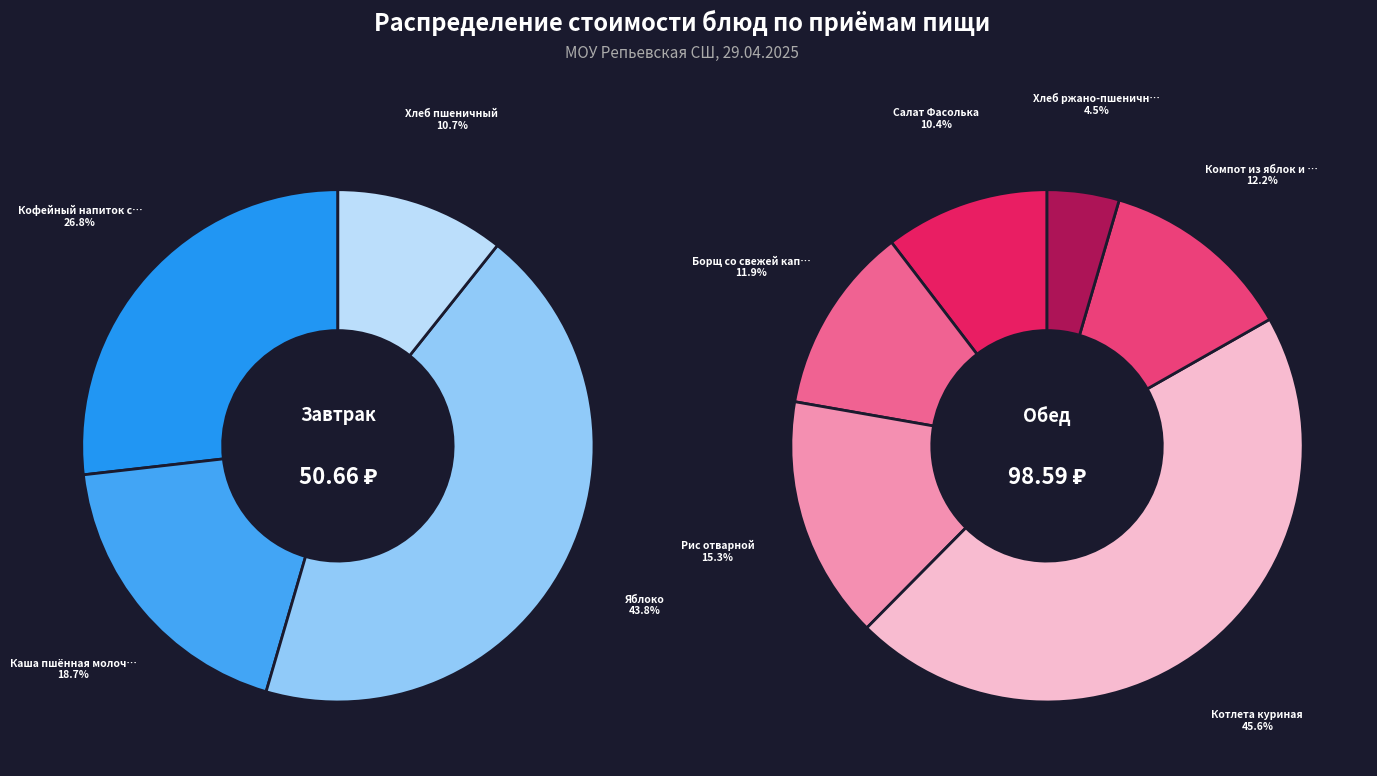

Is the sum of Кофейный напиток с молоком and Компот из яблок и вишни greater than half?

No